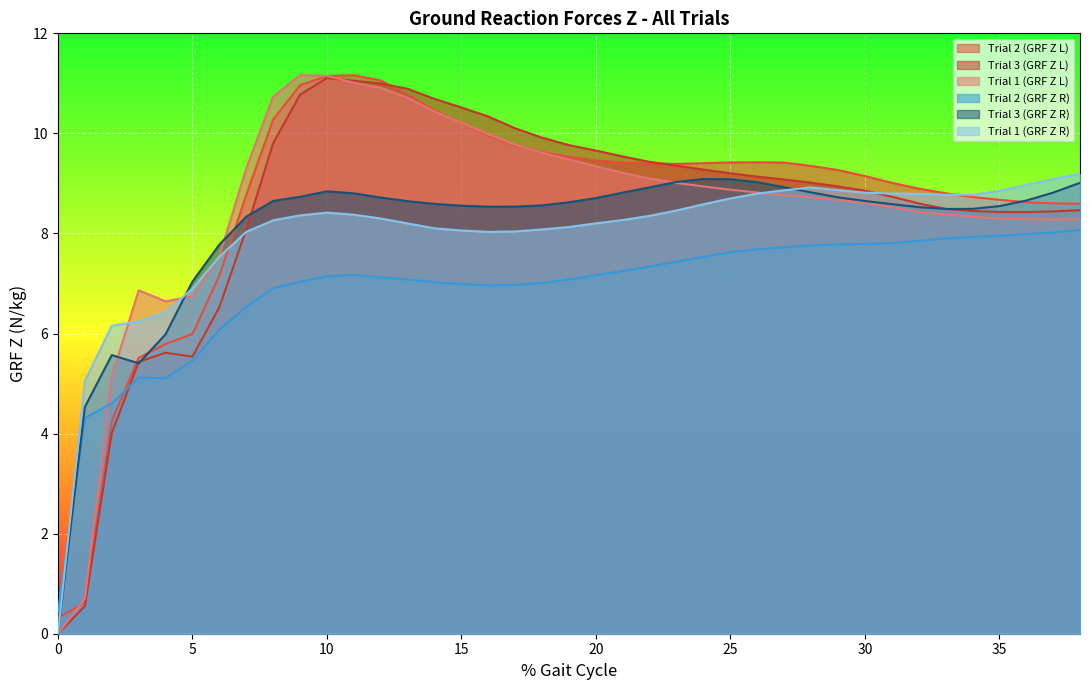

Which series has the widest spread of values?

Trial 1 (GRF Z L)